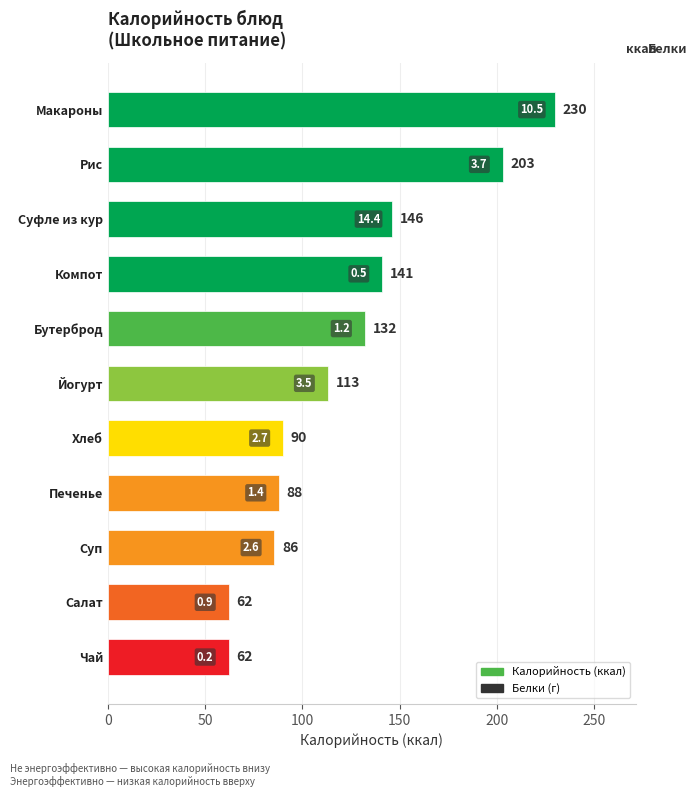

What is the difference between the second highest and minimum values?

141.0